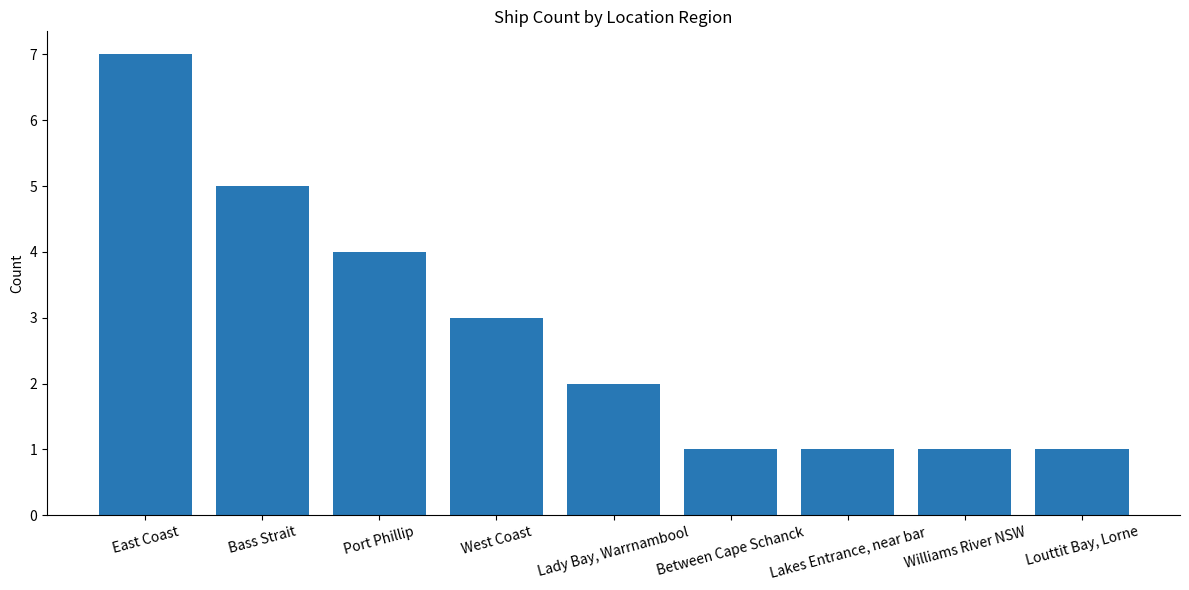

What is the greatest value displayed?

7